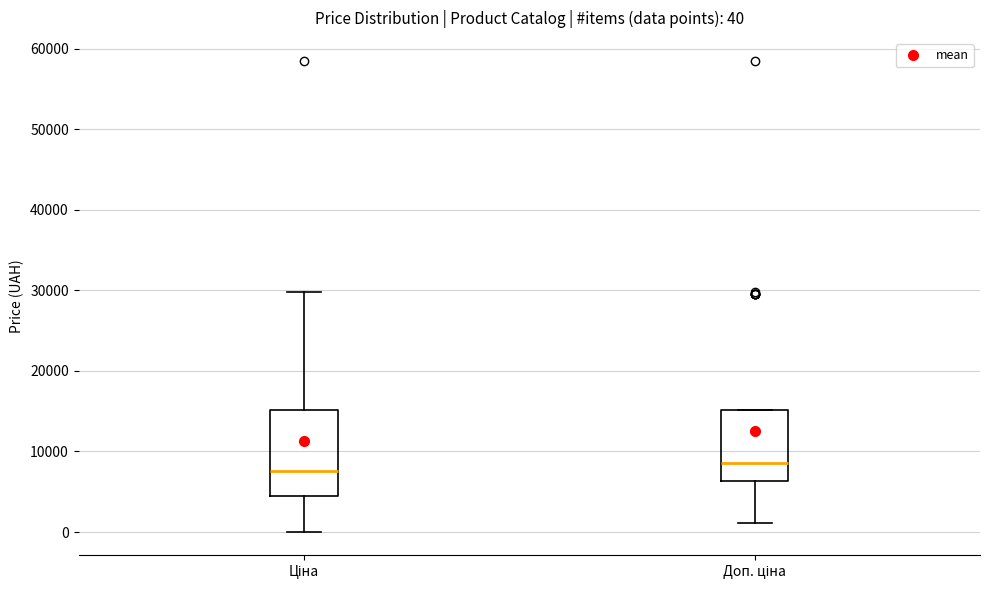

Comparing the boxes themselves (not the whiskers), which one is the tallest?

Ціна